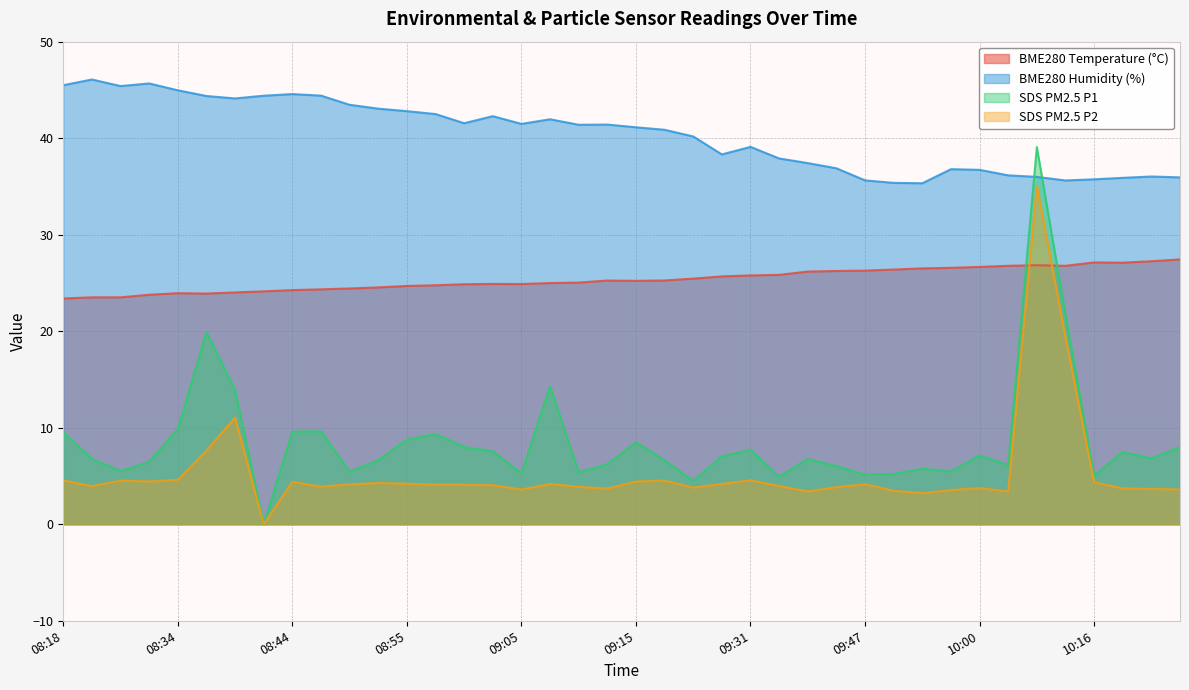

Which series has the largest range (max minus min)?

SDS PM2.5 P1